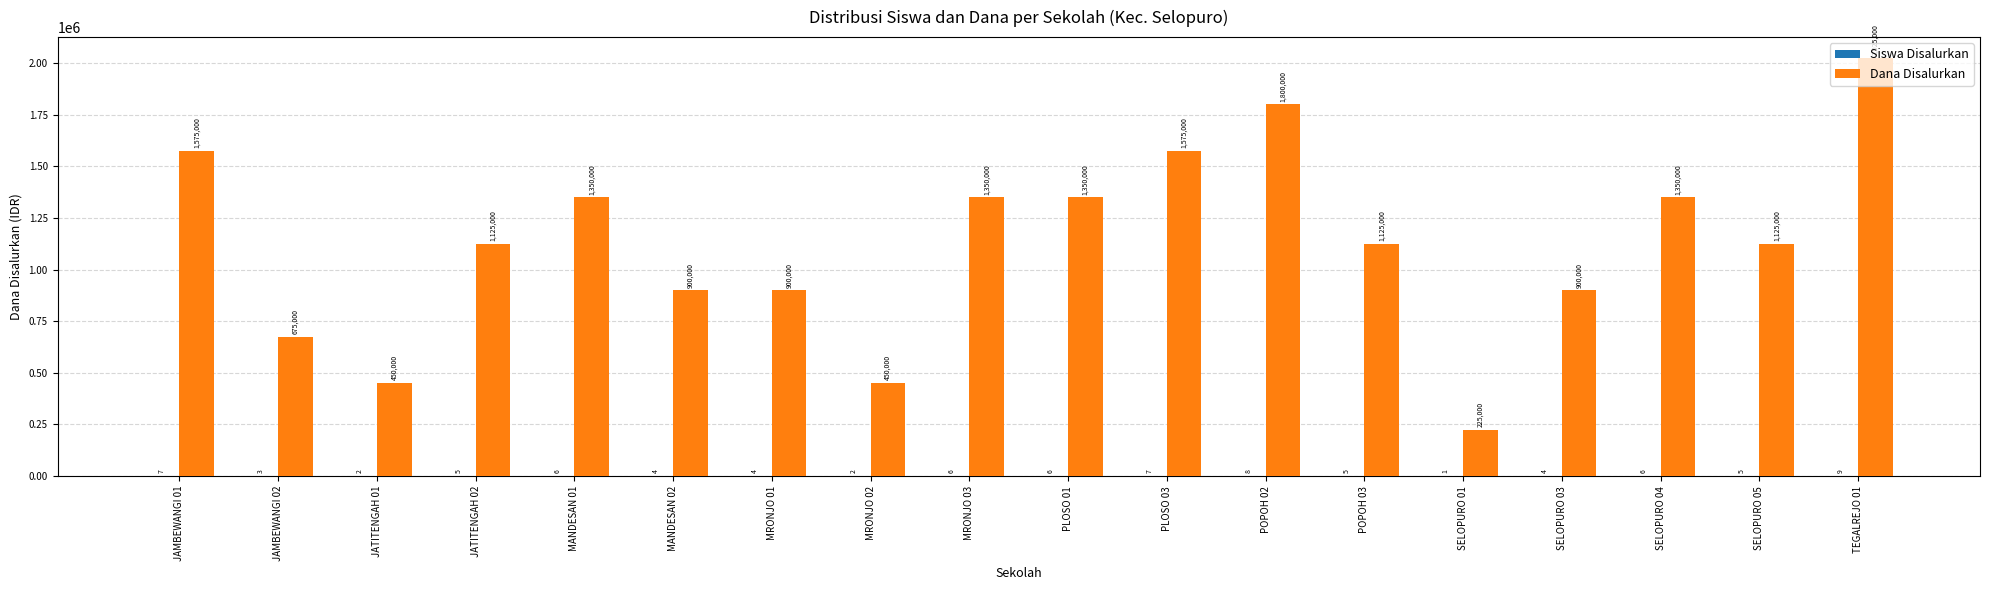

Between SELOPURO 03 and SELOPURO 05, which series saw the biggest shift?

Dana Disalurkan